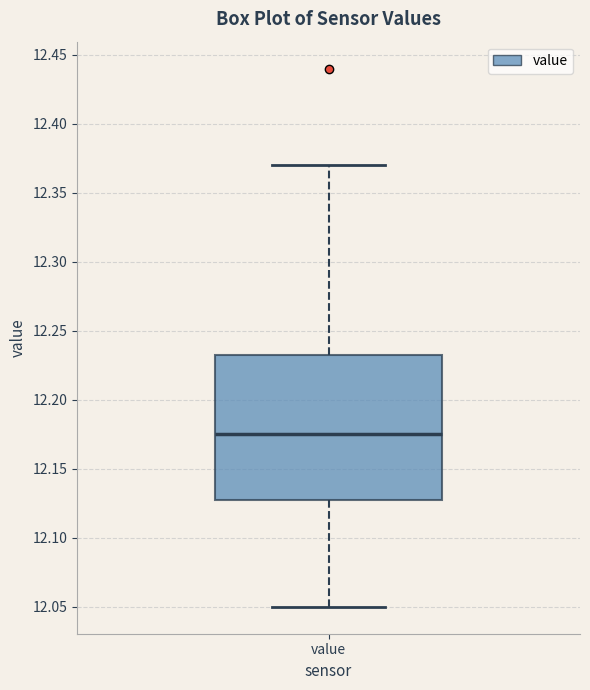

Read this box plot against the y-axis: the position of the median line, the range covered by the box, and the ends of both whiskers. The values are not printed on the chart, so give them approximately, as read against the axis.

median 12.175, box 12.130 to 12.235, whiskers 12.050 to 12.370